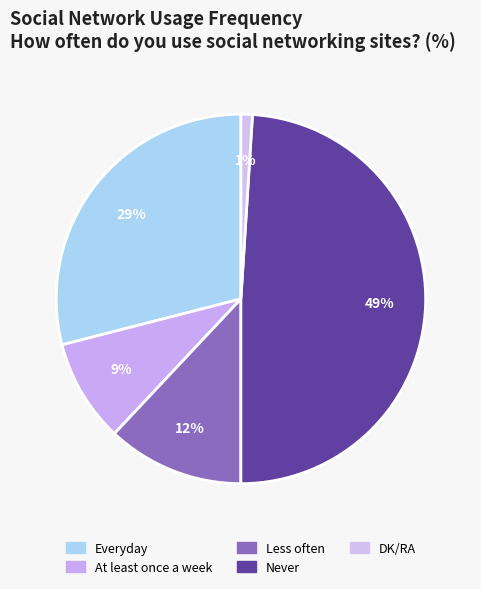

Is there any slice that represents more than half of the pie?

No